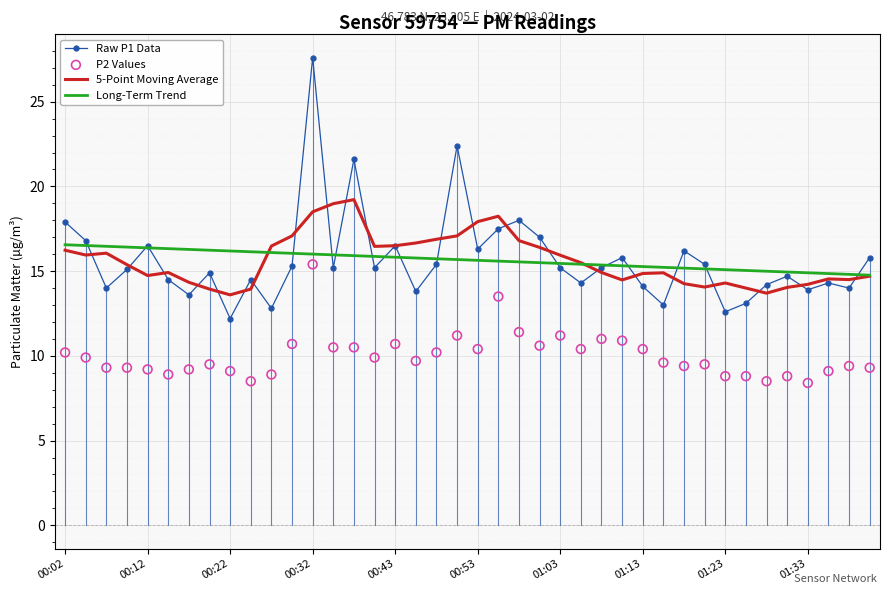

What is the highest value of the Long-Term Trend series?

16.6